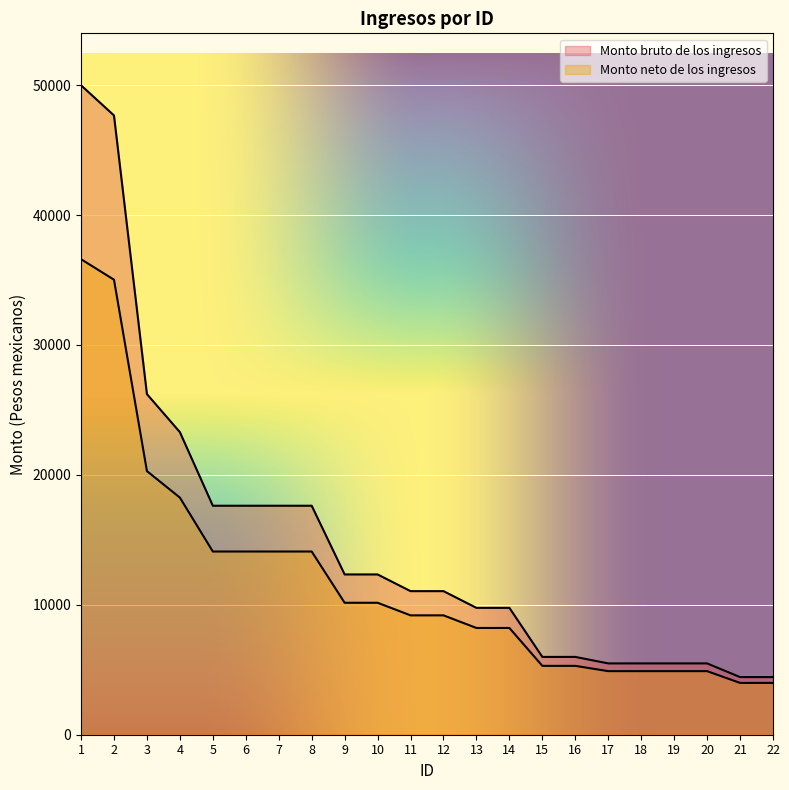

The value of Monto neto de los ingresos at 20 is 7516.5. True or false?

False